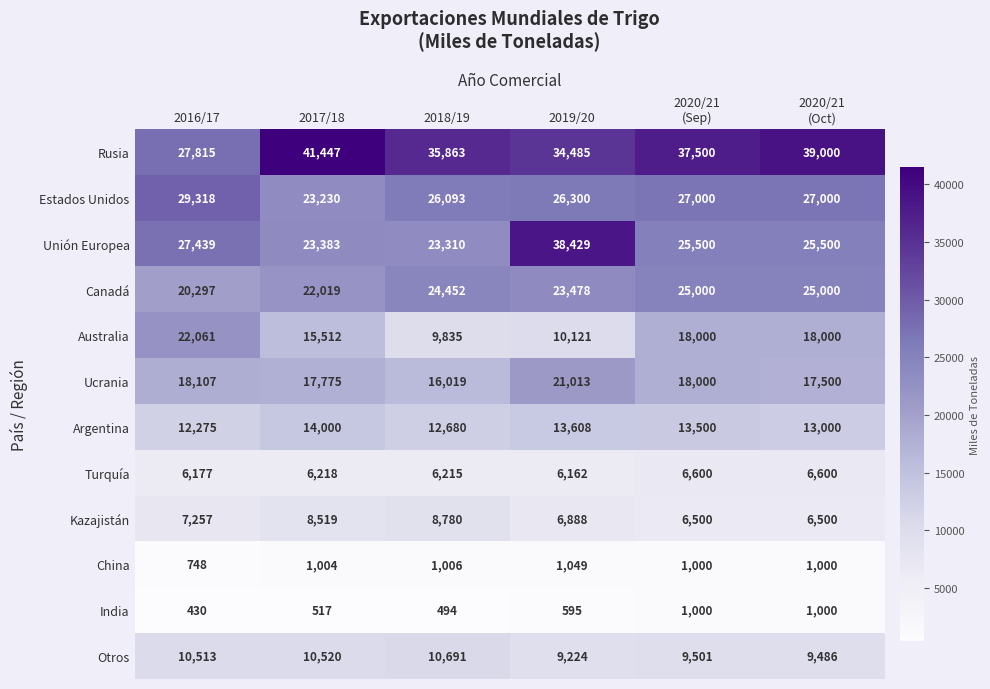

What is the difference between the maximum and second lowest values in the Otros series?

1205